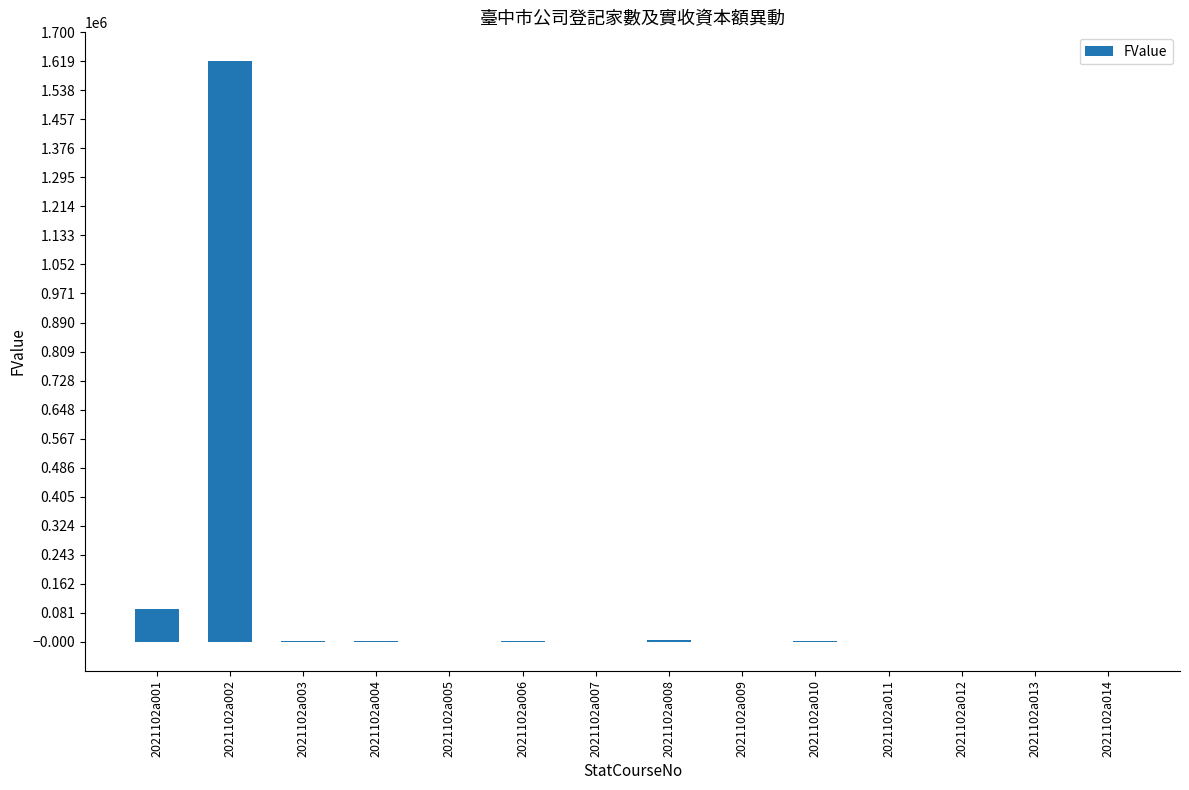

Is it true that the value at 2021102a012 is 0.0?

True